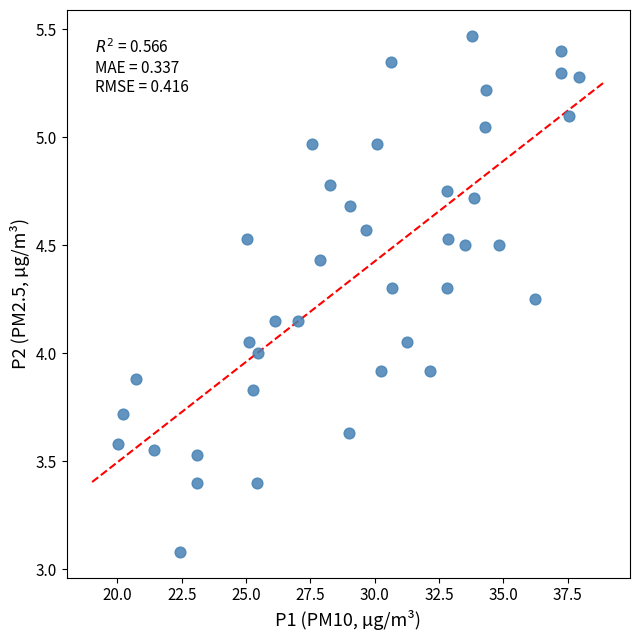

What is the range of Y values (max minus min)?

2.4